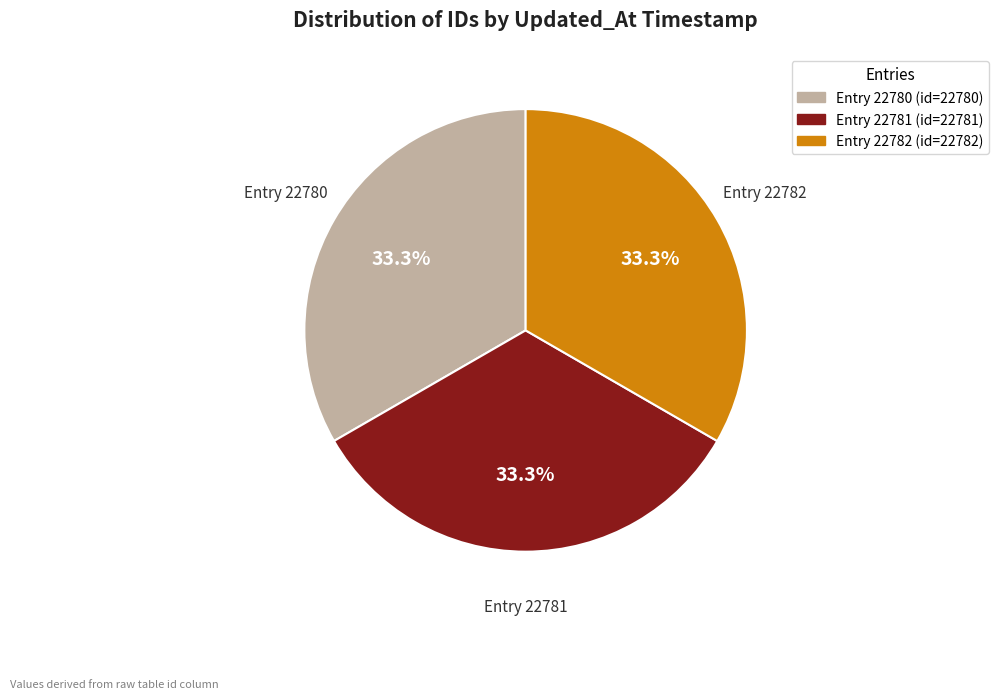

Does any single category account for the majority?

No